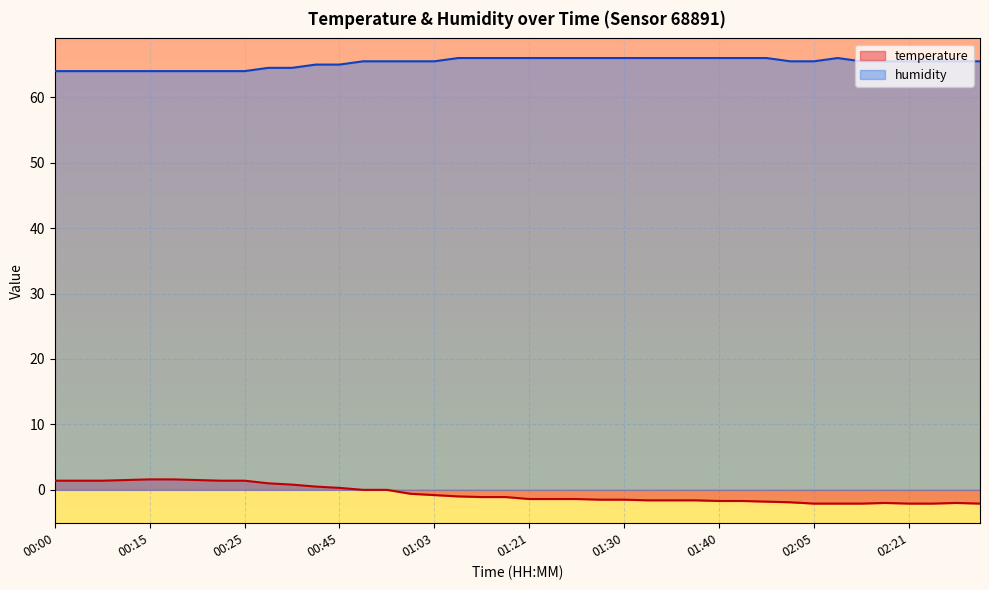

What value does the temperature series have at 01:30?

-1.5